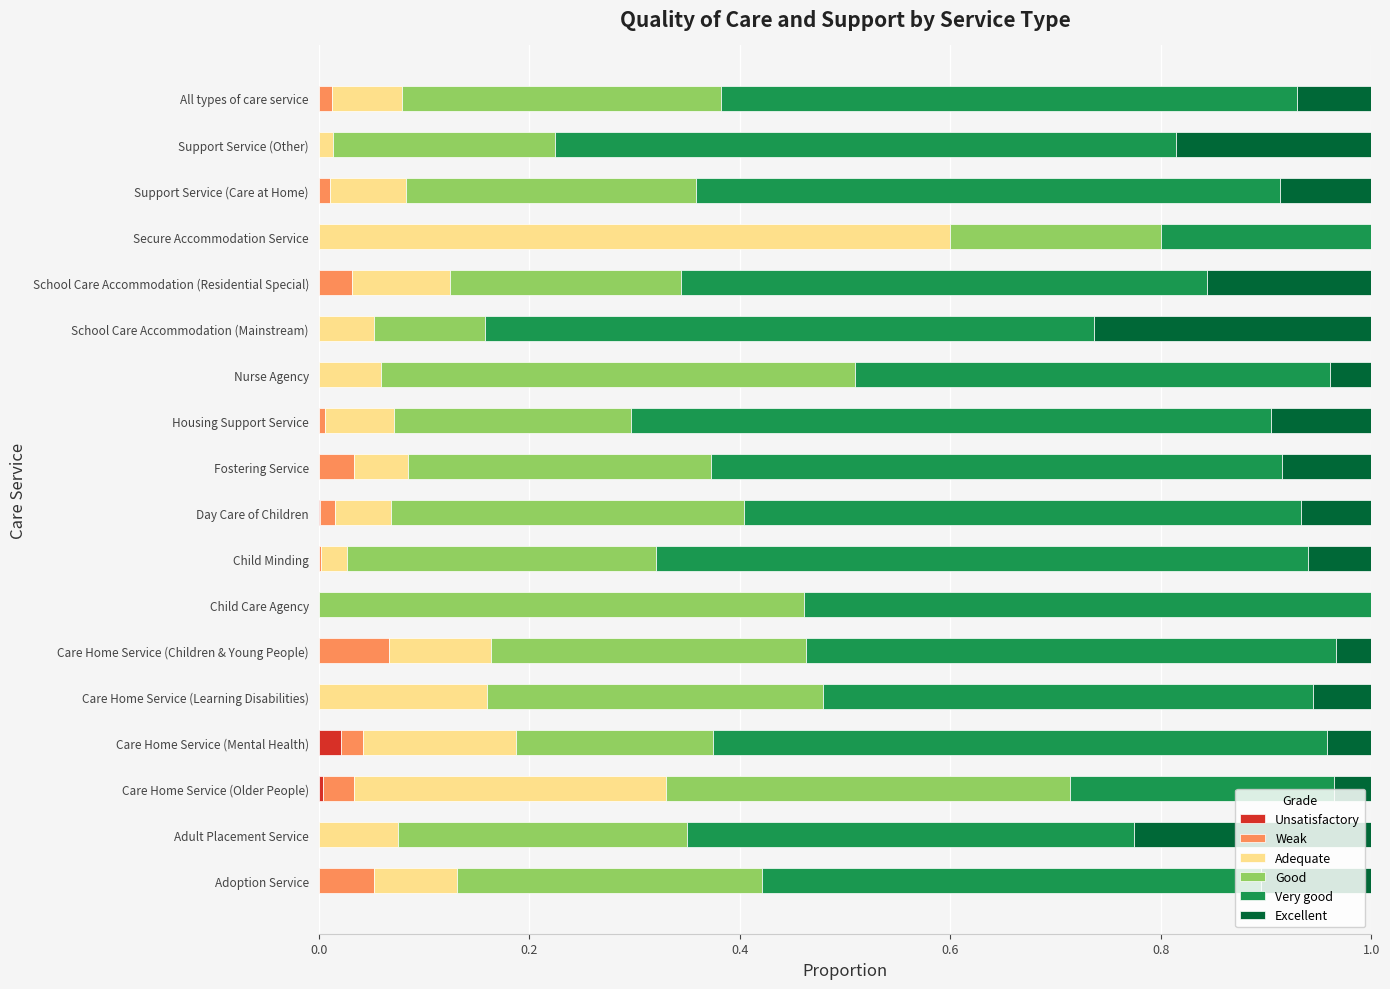

True or false: Unsatisfactory has a value of 0.0 at Care Home Service (Older People).

True